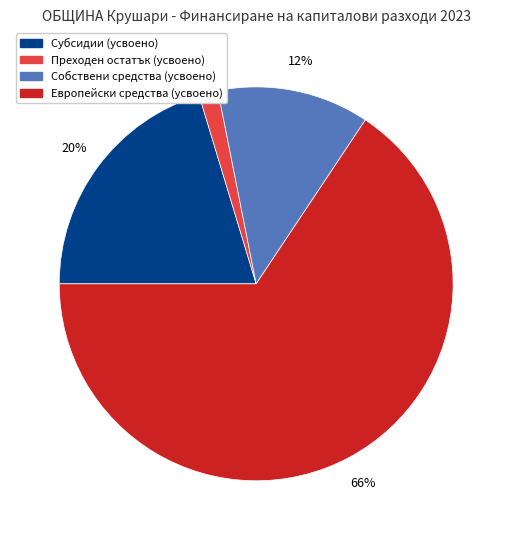

Which category has the smallest portion of the pie?

Преходен остатък (усвоено)